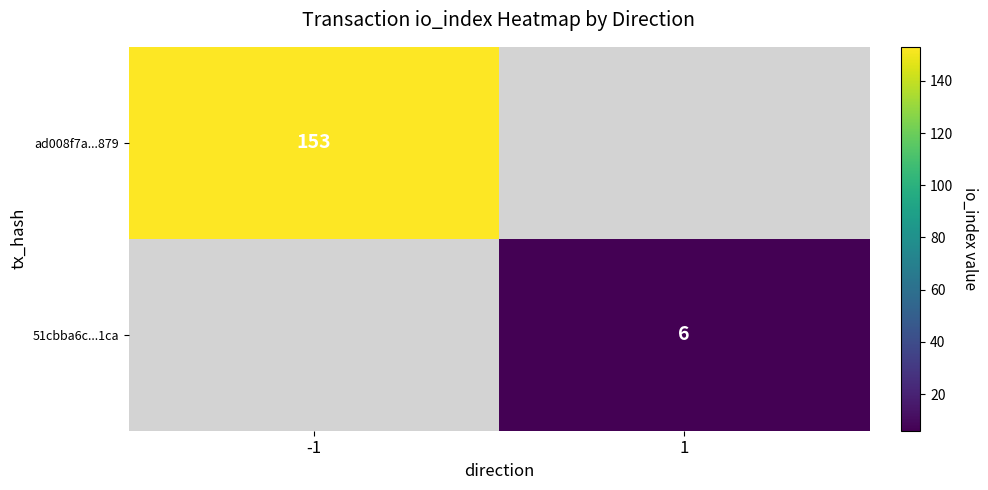

At which category does the chart reach its peak across all series?

-1